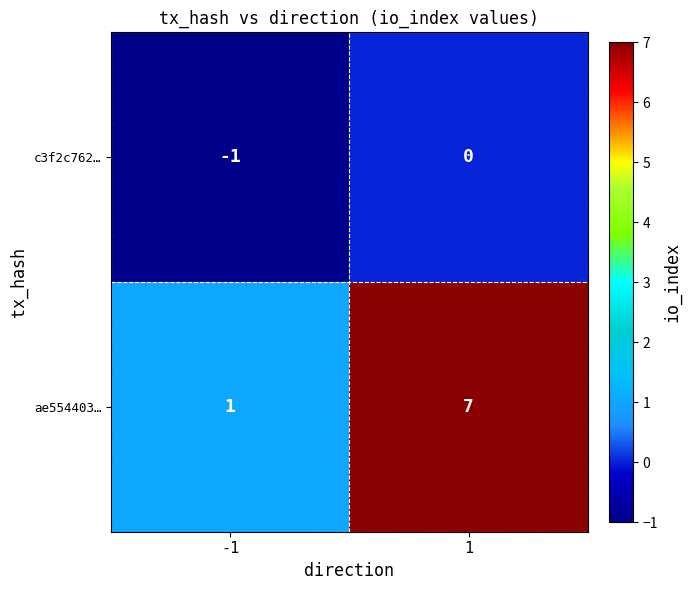

Is it true that c3f2c762… equals -2 at -1?

False